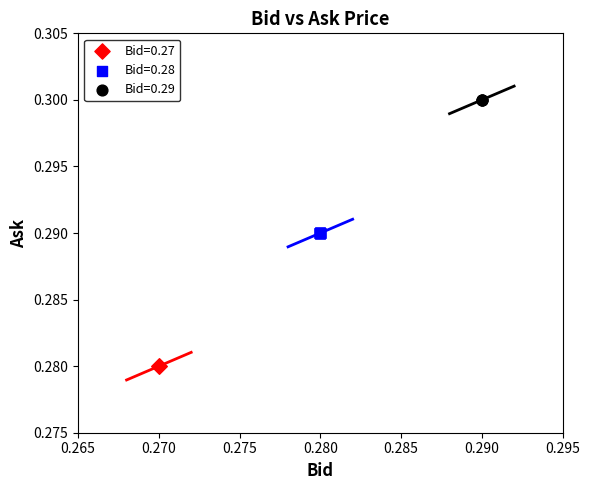

What are all the series names shown in the legend?

Bid=0.27, Bid=0.28, Bid=0.29